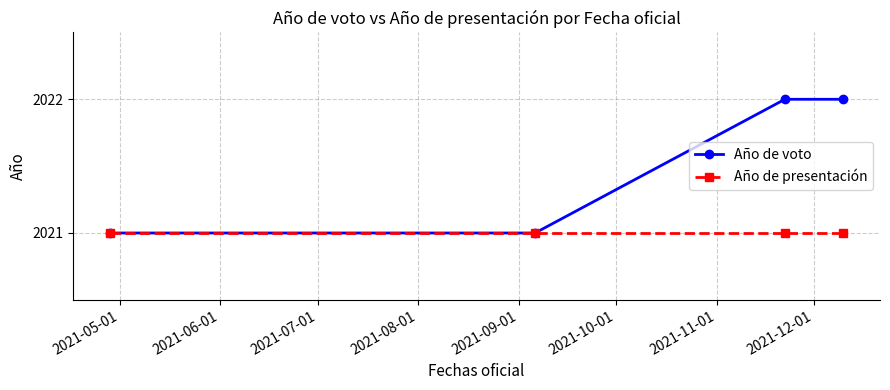

What is the value of the Año de voto point at the 3rd from the left?

2022